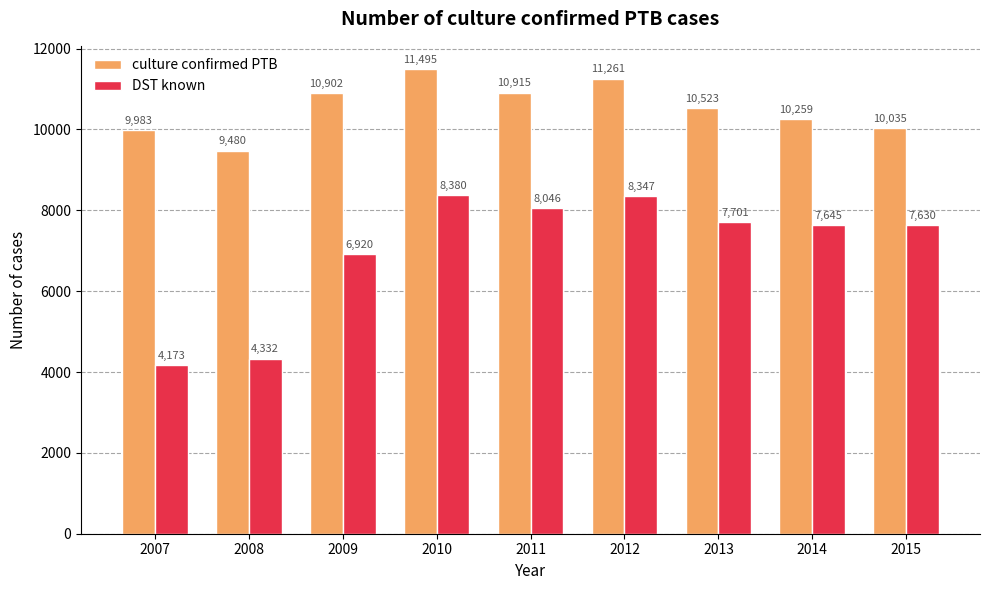

At which category is the sum across all series the highest?

2010